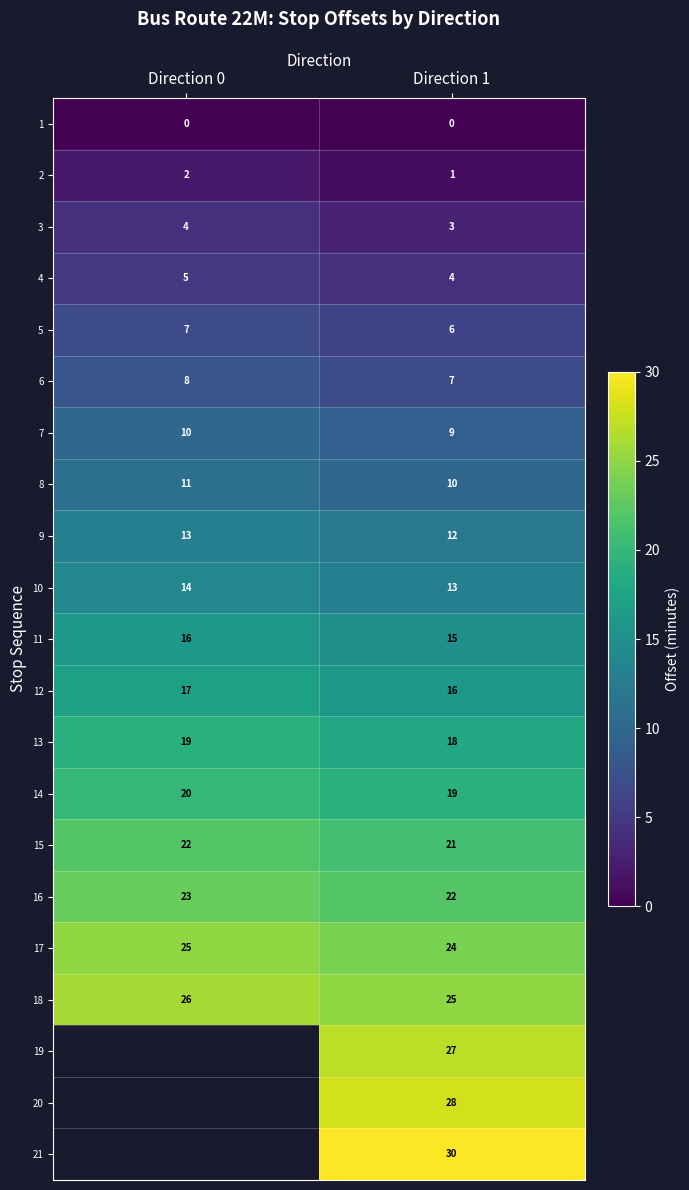

What is the maximum value shown in the chart?

30.0